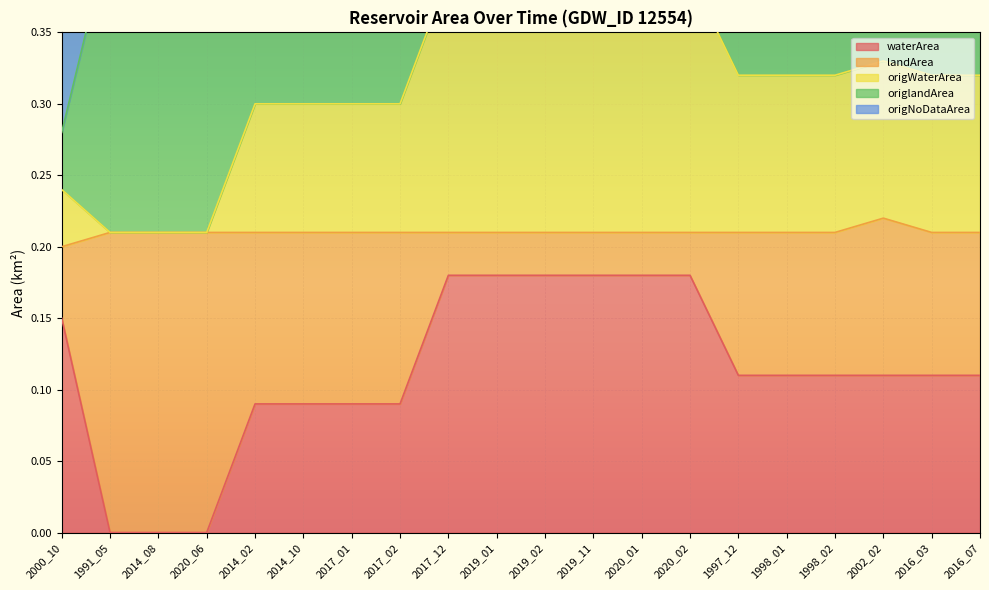

What is the label of the 14th point from the left?

2020_02